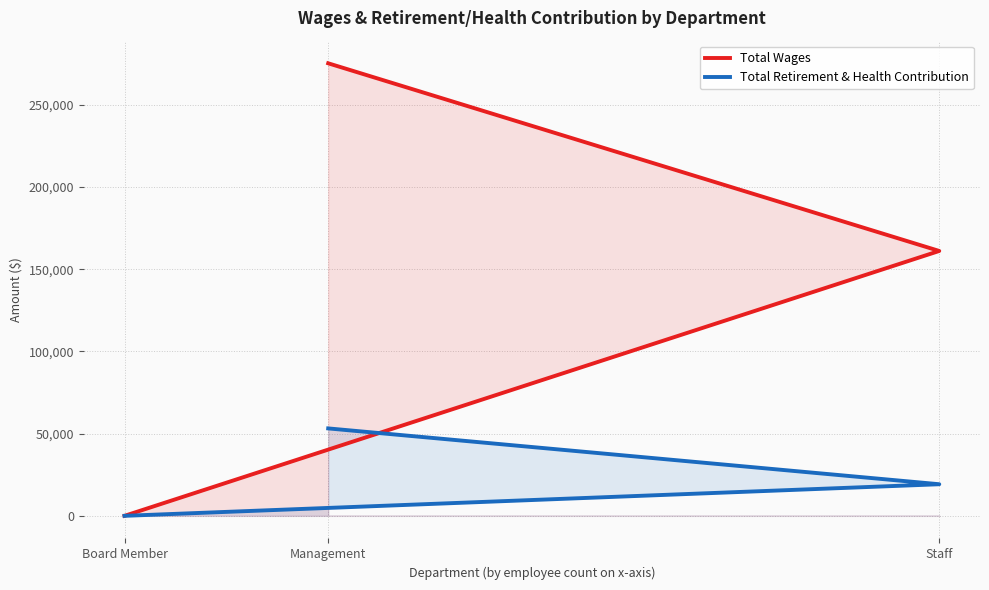

List the labels in order of Total Wages value, smallest first.

Board Member, Staff, Management